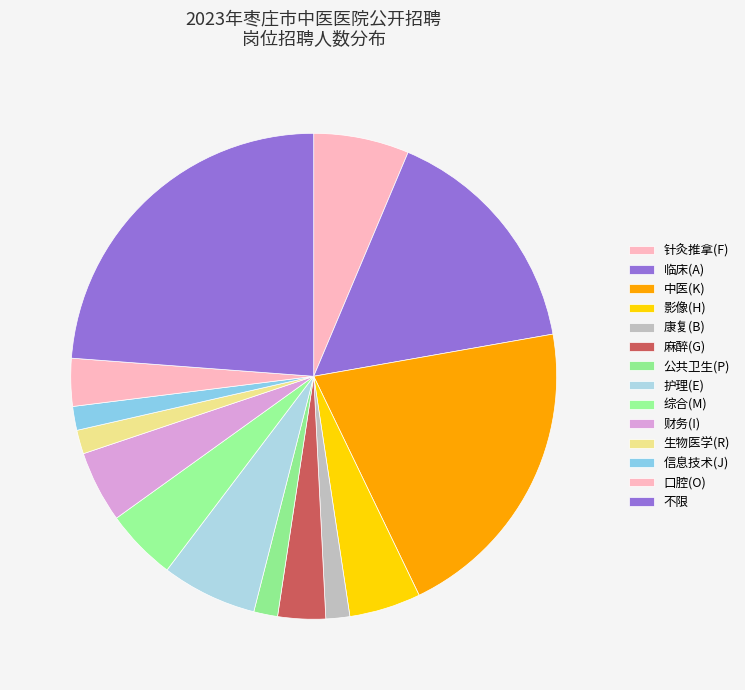

Count the number of slices in the pie.

14